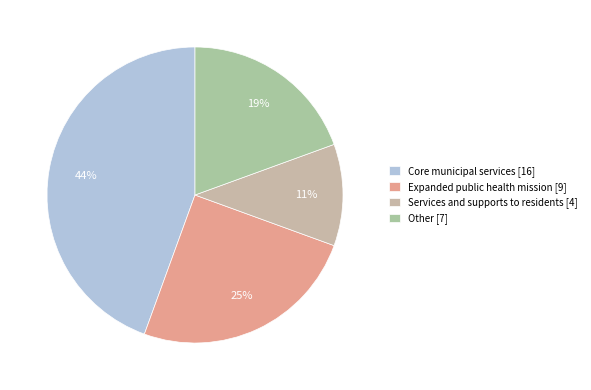

How many segments does this pie chart have?

4